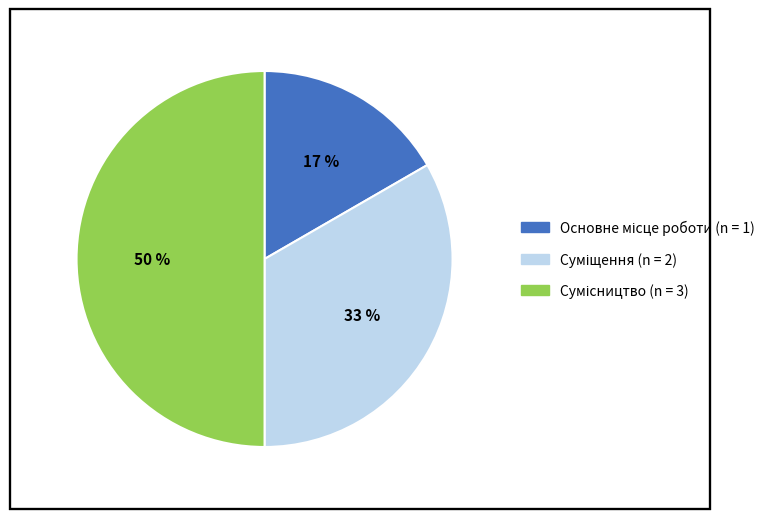

To the nearest percent, what is the average slice percentage?

33%